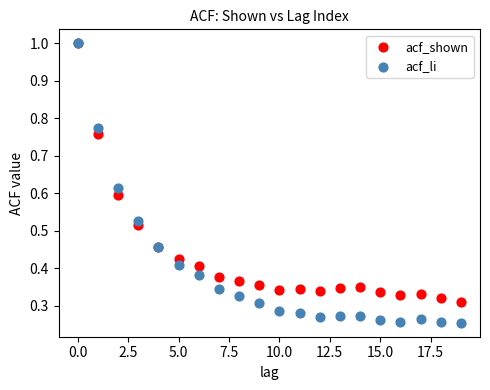

What are all the series names shown in the legend?

acf_shown, acf_li